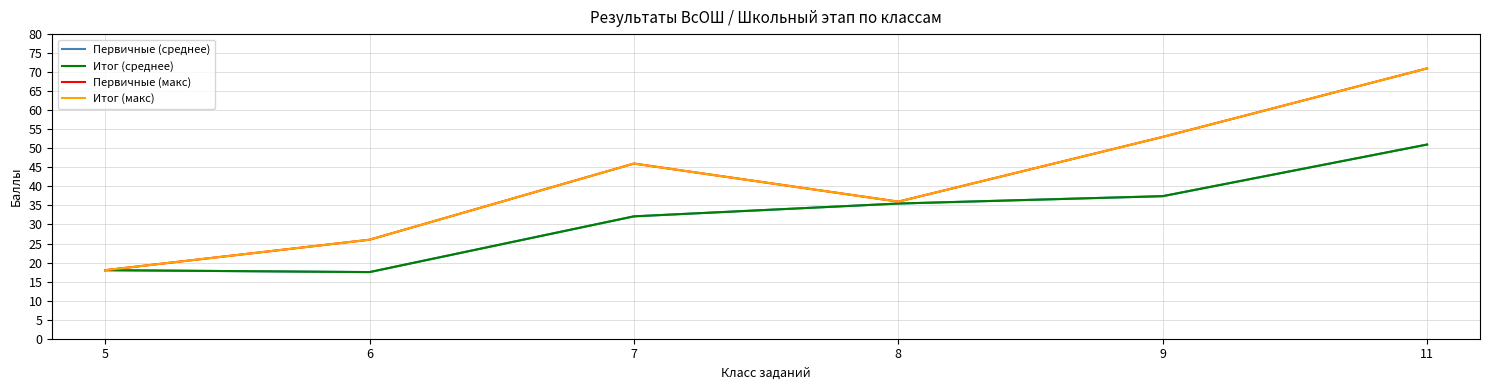

How many interior local valleys does the Первичные (макс) series have?

1